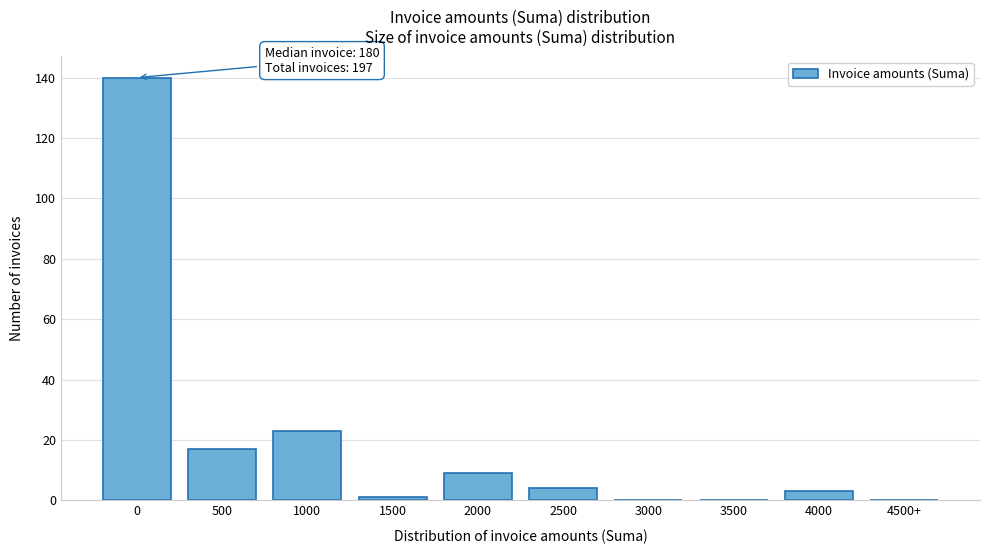

Reading left to right, transcribe all the data shown in this chart.

0=140	500=17	1000=23	1500=1	2000=9	2500=4	3000=0	3500=0	4000=3	4500+=0